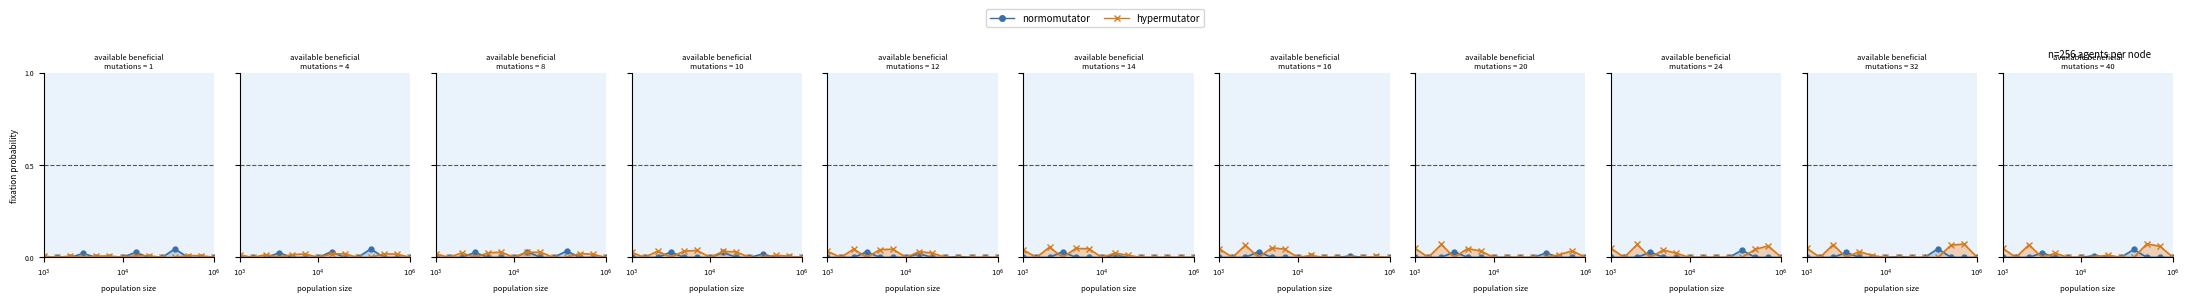

How many data points does each series have?

14